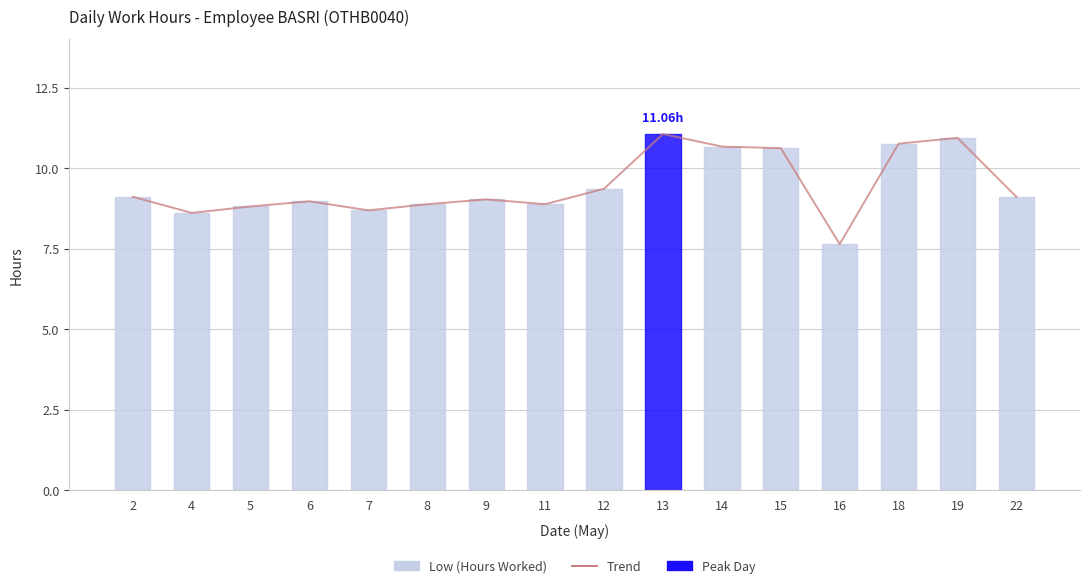

What is the greatest value displayed?

11.1